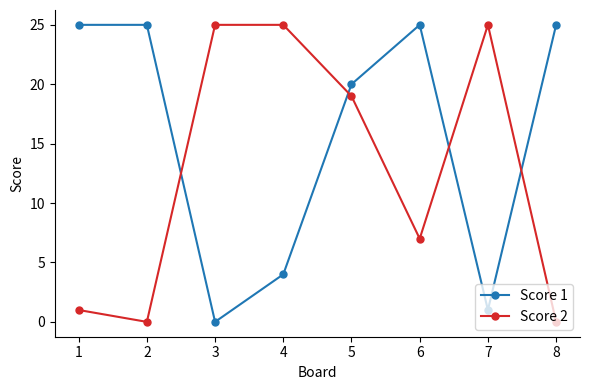

What is the total value across all series at 8?

25